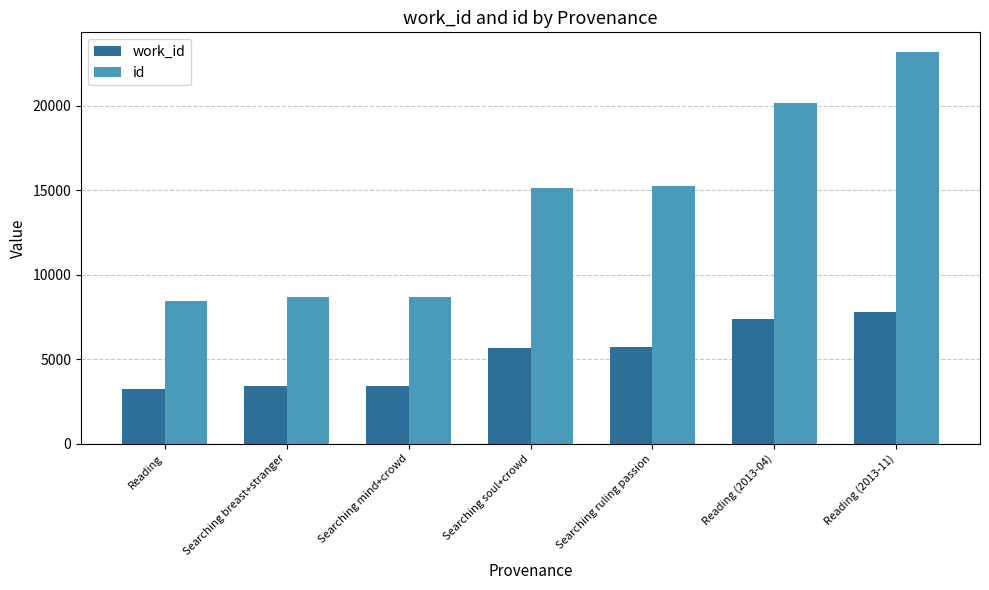

Are the bars horizontal?

No